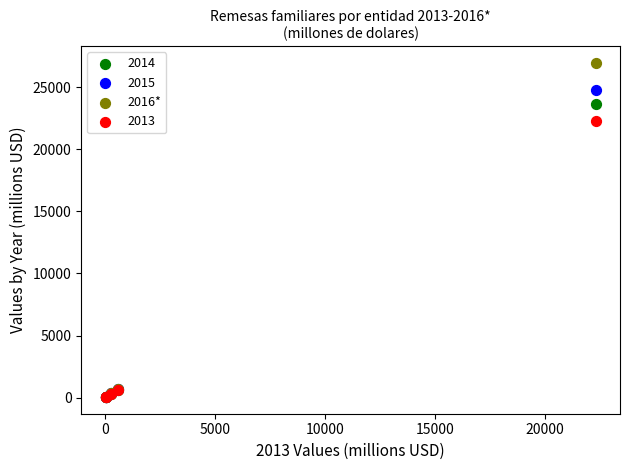

Across all series, what Y value is closest to 13508?

22302.8